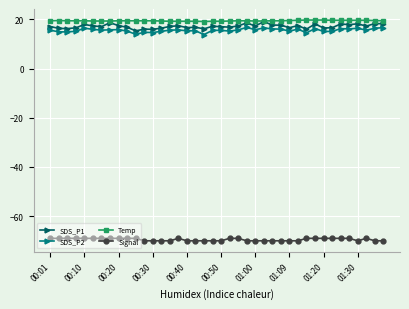

True or false: SDS_P1 has more than 2 interior local peaks.

True